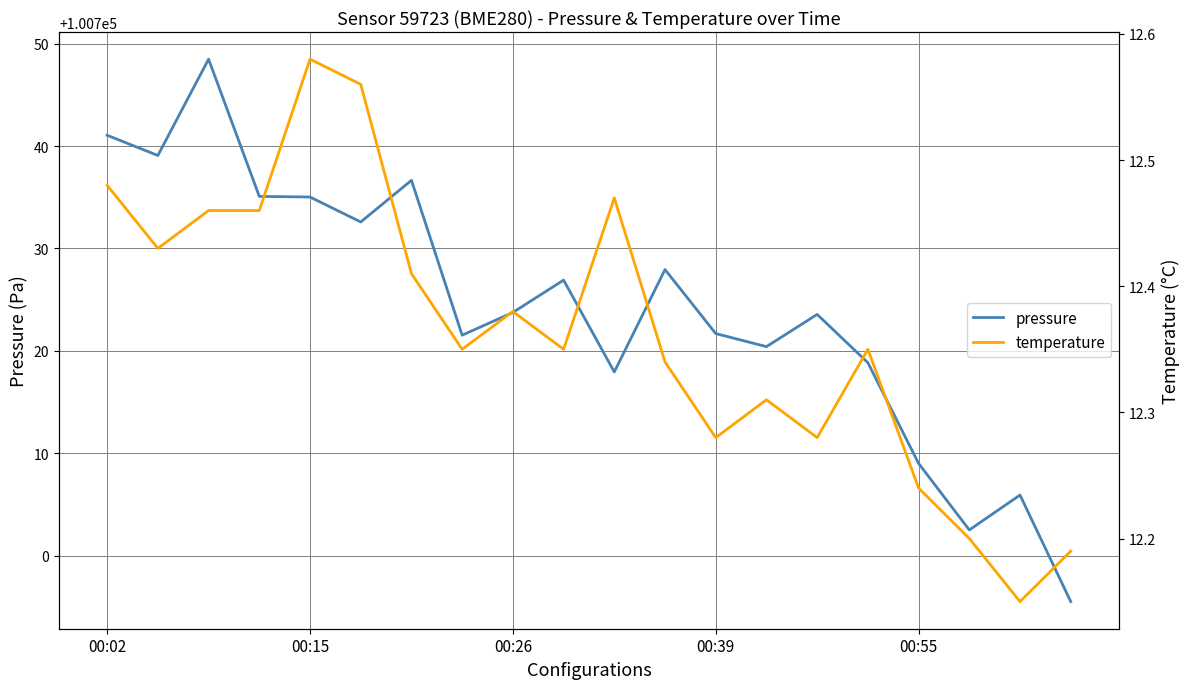

Is it true that pressure equals 161790.1 at 00:55?

False